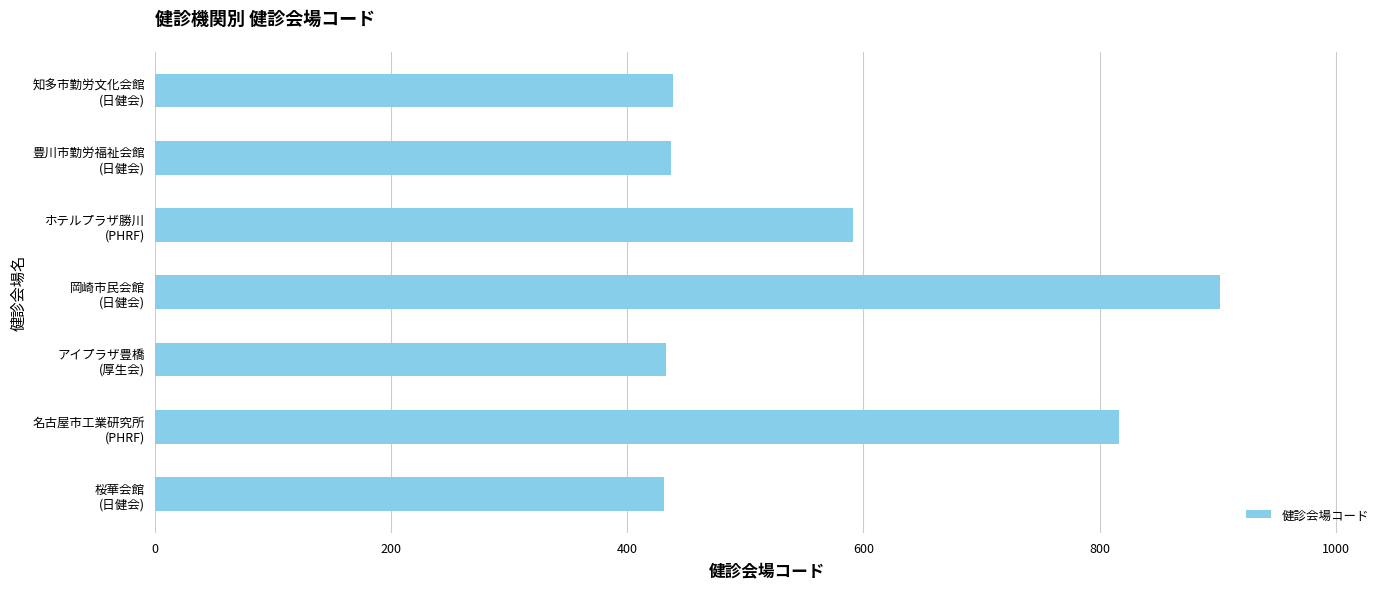

What is the difference between the maximum and minimum values?

471